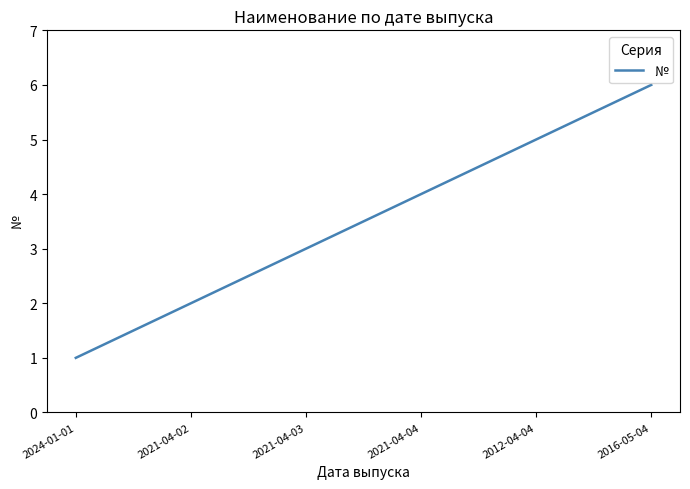

Is it true that the value at 2024-01-01 is 2?

False